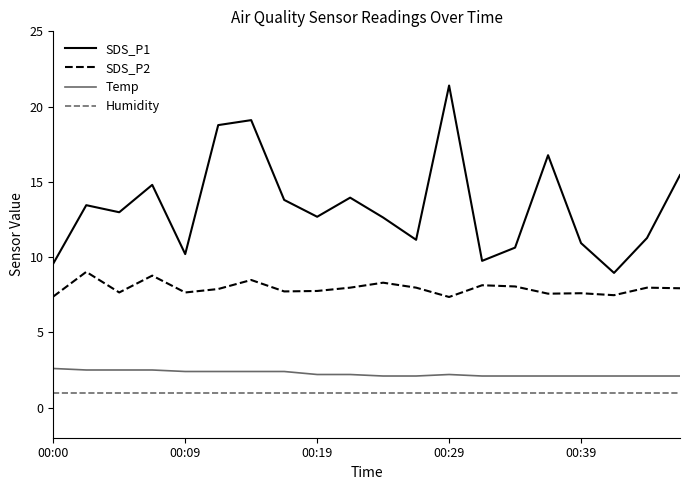

What are all the series names shown in the legend?

SDS_P1, SDS_P2, Temp, Humidity